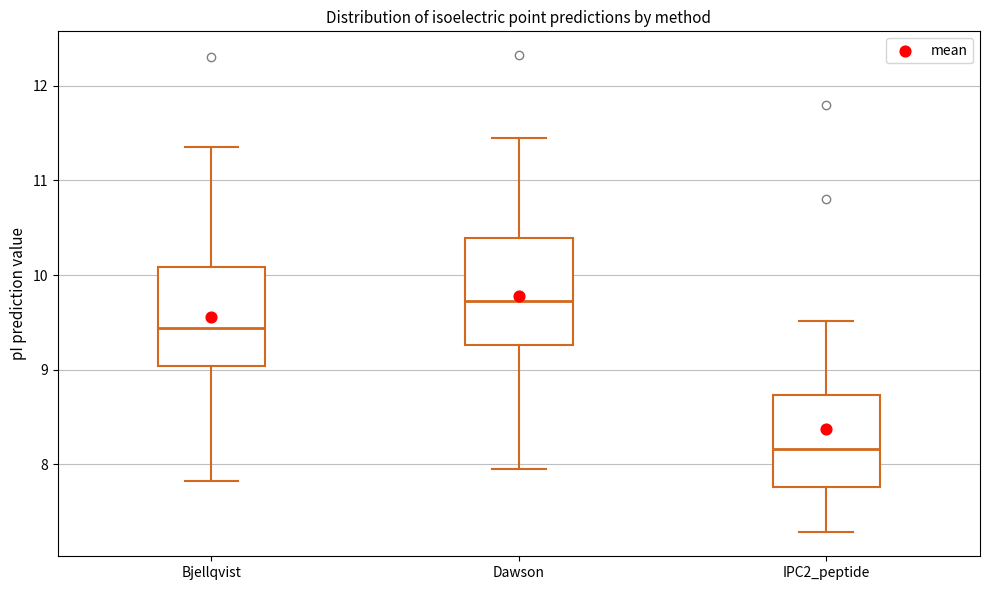

Where is the lower edge of the box for IPC2_peptide on the y-axis? The values are not printed on the chart, so give them approximately, as read against the axis.

7.8